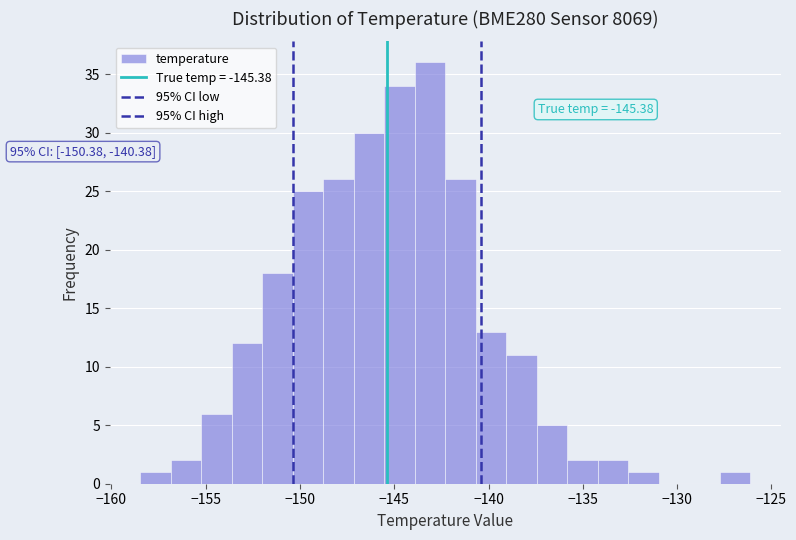

Around what value on the x-axis is the tallest bar? Give the approximate position of its centre, as read against the axis.

-143.0